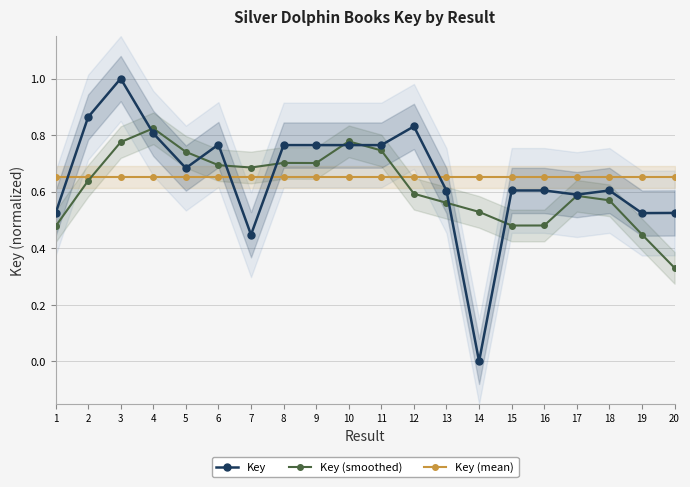

What is the value of the Key (smoothed) point at the 5th from the left?

0.7